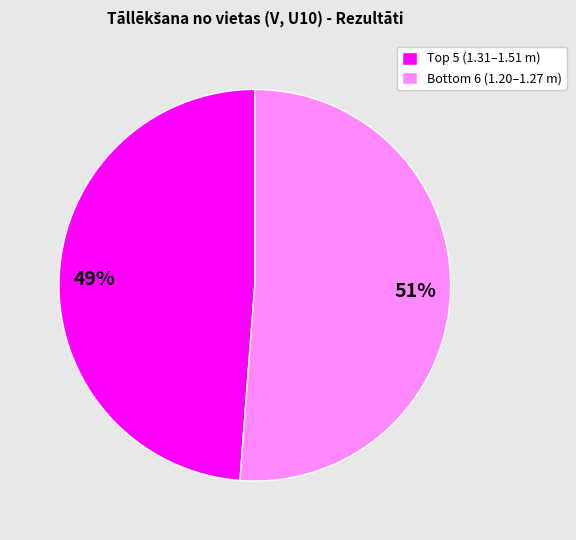

To the nearest percent, what is the difference between the largest and smallest slice percentages?

2%